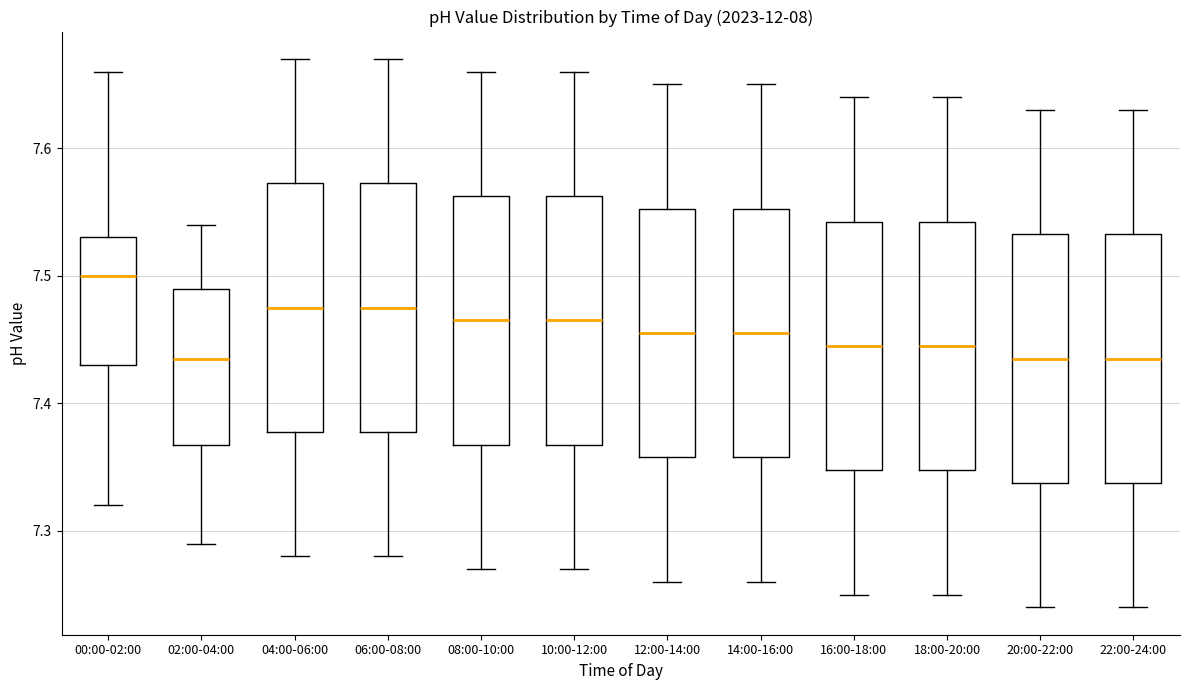

Reading left to right, transcribe this box plot: for each box, give where its median line is, the range the box spans, and where its two whiskers end, as read against the y-axis. The values are not printed on the chart, so give them approximately, as read against the axis.

00:00-02:00: median 7.50, box 7.43 to 7.53, whiskers 7.32 to 7.66
02:00-04:00: median 7.44, box 7.37 to 7.49, whiskers 7.29 to 7.54
04:00-06:00: median 7.48, box 7.38 to 7.57, whiskers 7.28 to 7.67
06:00-08:00: median 7.48, box 7.38 to 7.57, whiskers 7.28 to 7.67
08:00-10:00: median 7.47, box 7.37 to 7.56, whiskers 7.27 to 7.66
10:00-12:00: median 7.47, box 7.37 to 7.56, whiskers 7.27 to 7.66
12:00-14:00: median 7.46, box 7.36 to 7.55, whiskers 7.26 to 7.65
14:00-16:00: median 7.46, box 7.36 to 7.55, whiskers 7.26 to 7.65
16:00-18:00: median 7.45, box 7.35 to 7.54, whiskers 7.25 to 7.64
18:00-20:00: median 7.45, box 7.35 to 7.54, whiskers 7.25 to 7.64
20:00-22:00: median 7.44, box 7.34 to 7.53, whiskers 7.24 to 7.63
22:00-24:00: median 7.44, box 7.34 to 7.53, whiskers 7.24 to 7.63